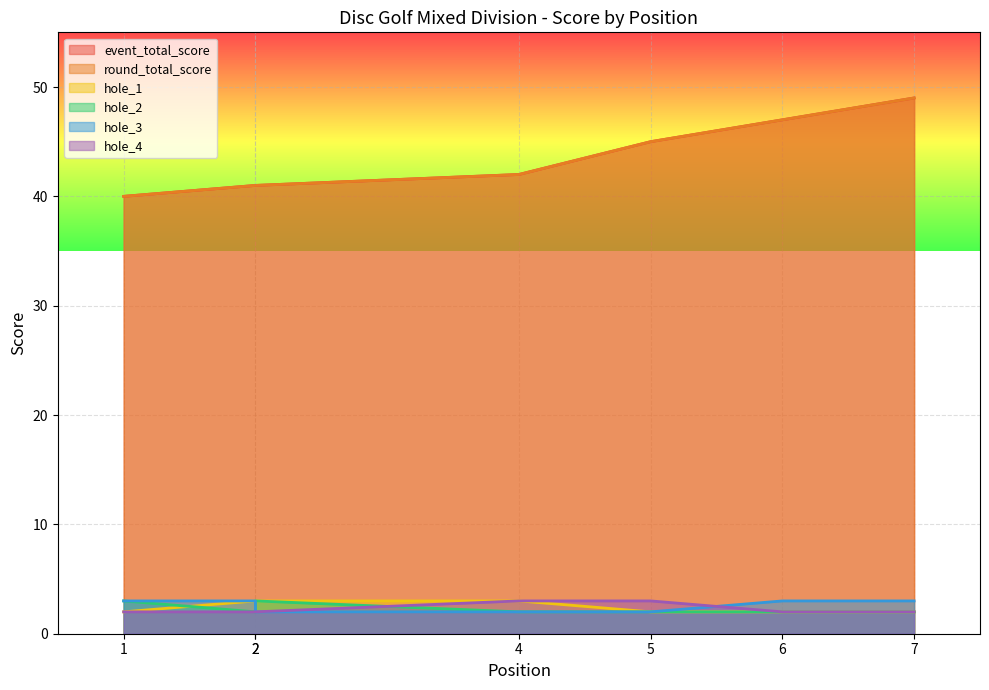

What is the difference between the second highest and second lowest values in the hole_2 series?

1